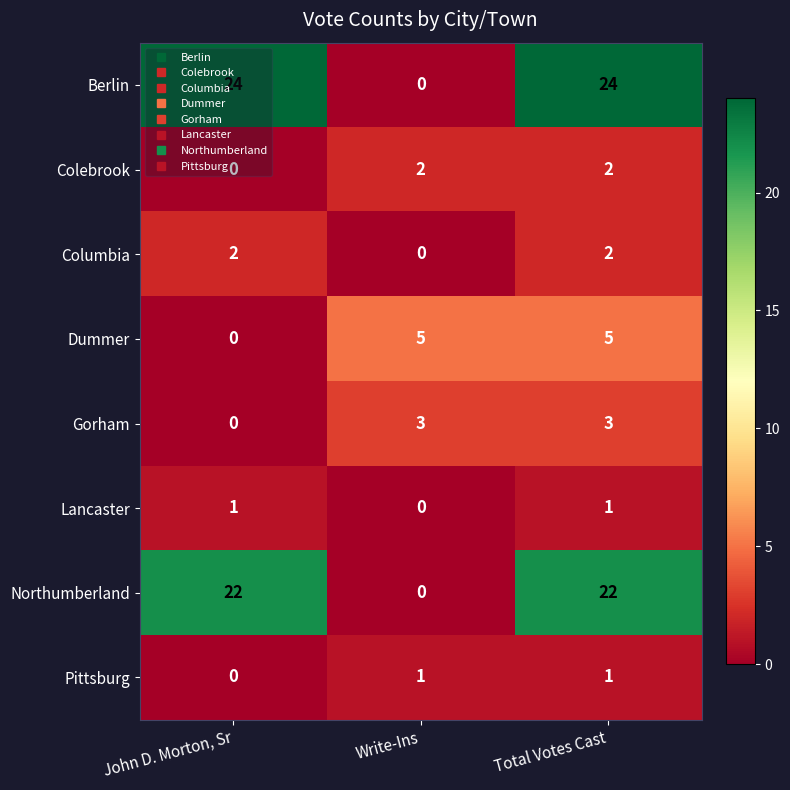

At which label does Lancaster reach its minimum?

Write-Ins